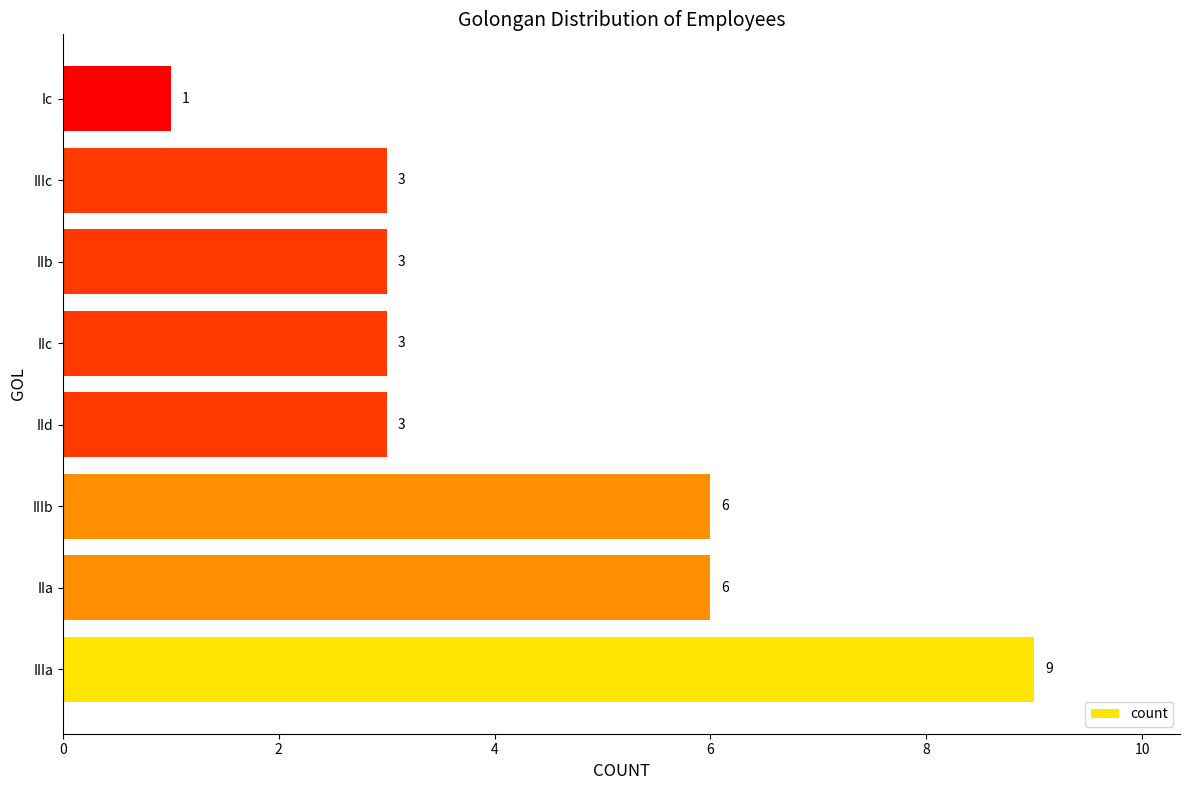

What is the difference between the maximum and minimum values?

8